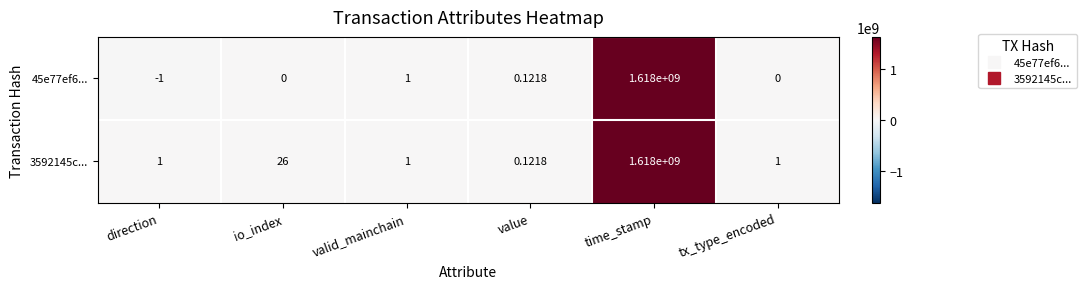

Where is 3592145c... nearest to the value 809000000?

io_index